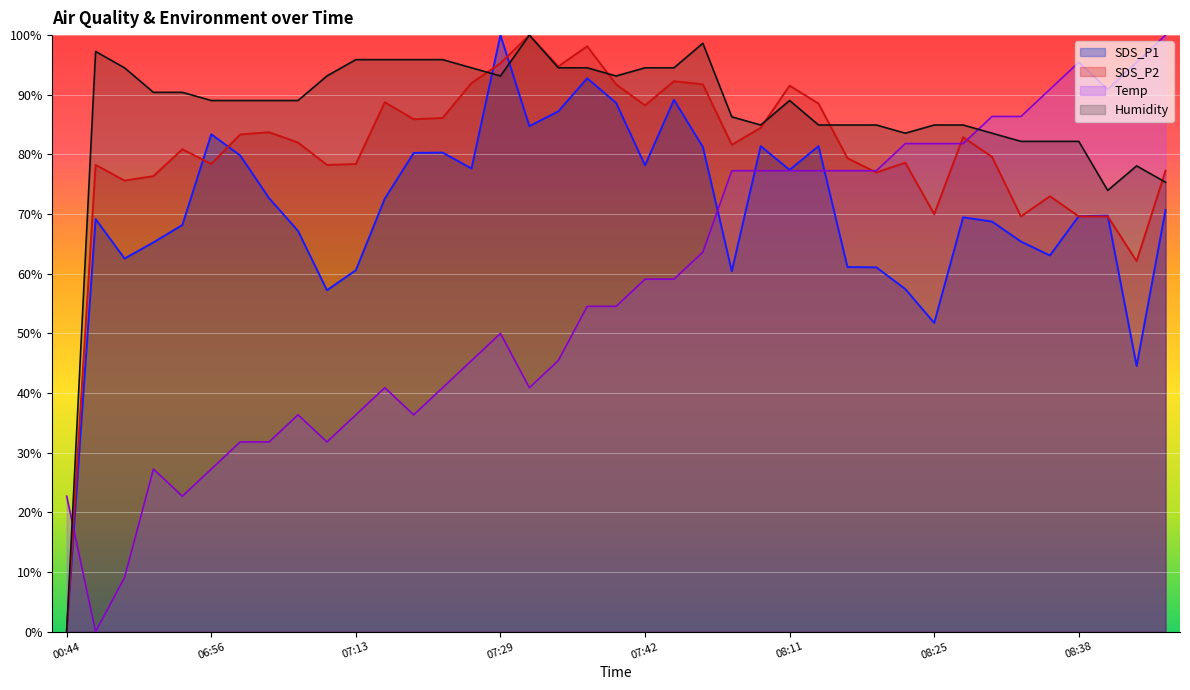

What value does the Temp series have at 08:38?

95.5